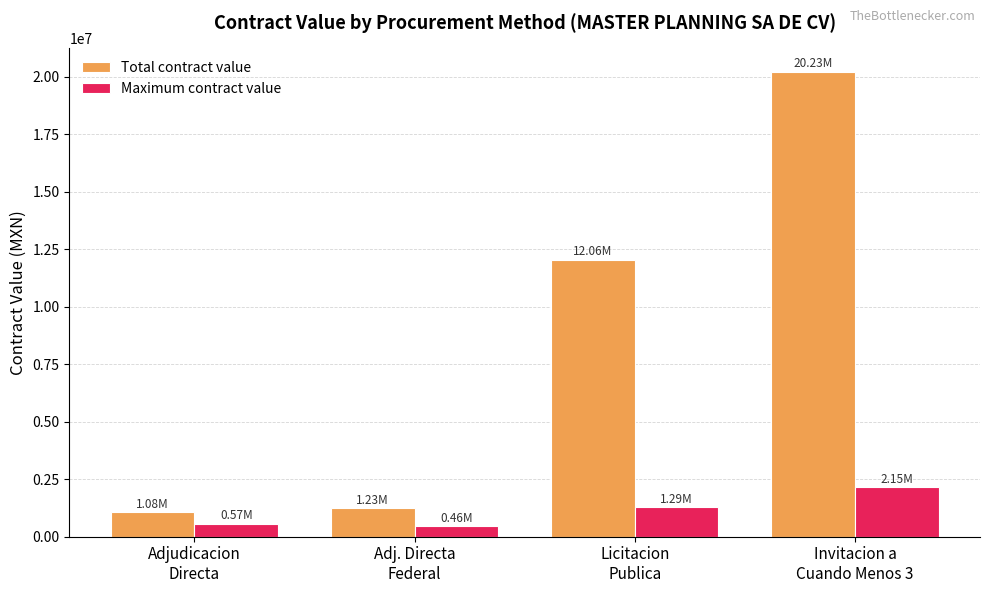

What is the difference between the maximum and minimum values in the Total contract value series?

19151503.9